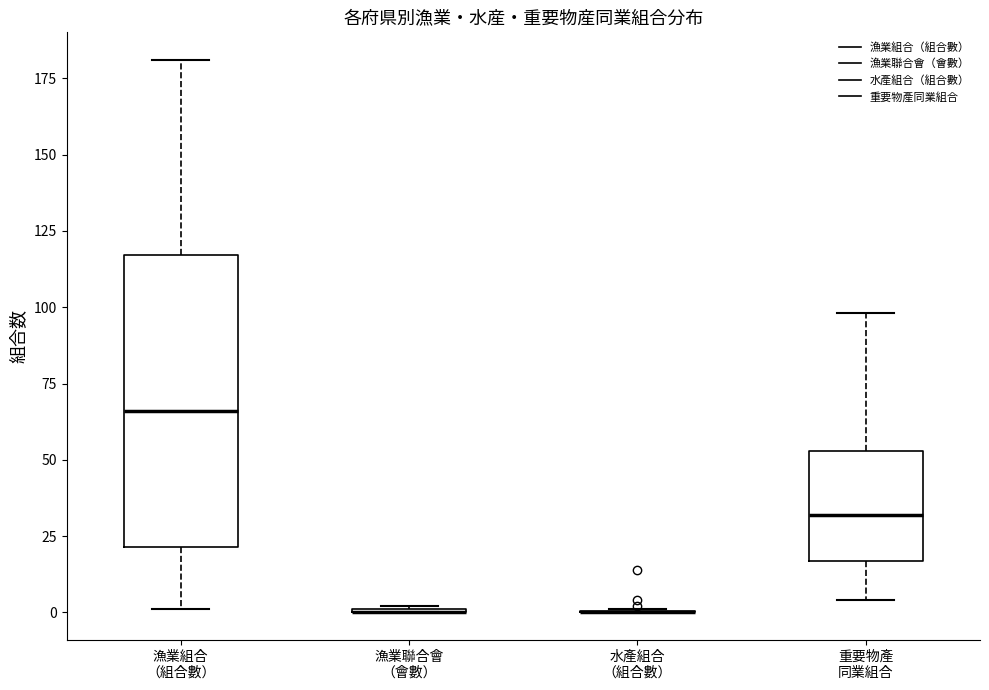

Reading left to right, transcribe this box plot: for each box, give where its median line is, the range the box spans, and where its two whiskers end, as read against the y-axis. The values are not printed on the chart, so give them approximately, as read against the axis.

漁業組合 （組合數）: median 65, box 20 to 115, whiskers 0 to 180
漁業聯合會 （會數）: box collapsed to a line at 0, whiskers 0 to 0
水產組合 （組合數）: box collapsed to a line at 0, whiskers 0 to 0
重要物產 同業組合: median 30, box 15 to 55, whiskers 5 to 100